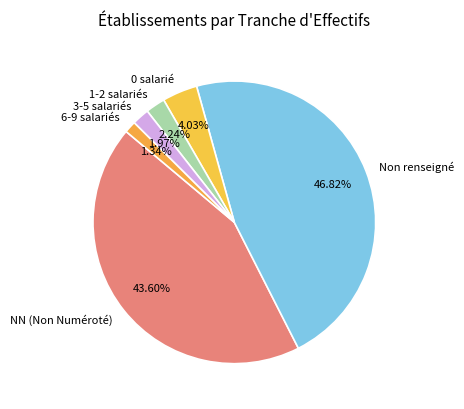

How many slices are in this pie chart?

6